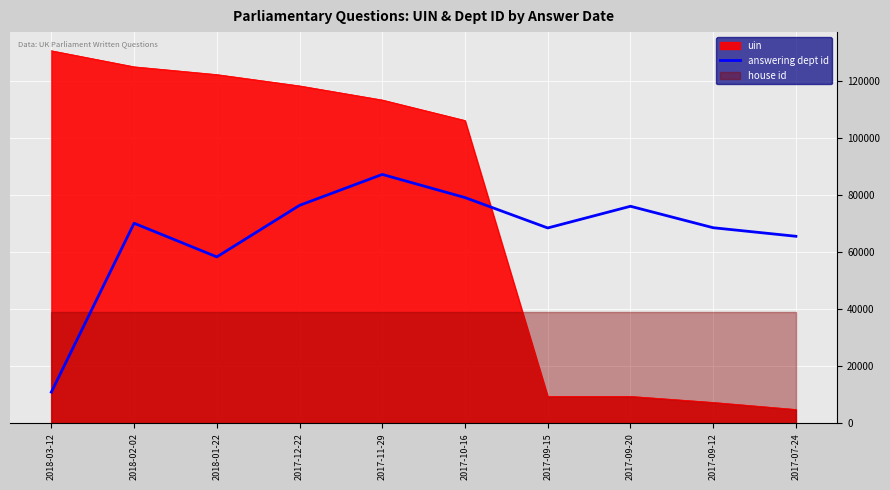

True or false: uin and answering dept id cross at least once.

True